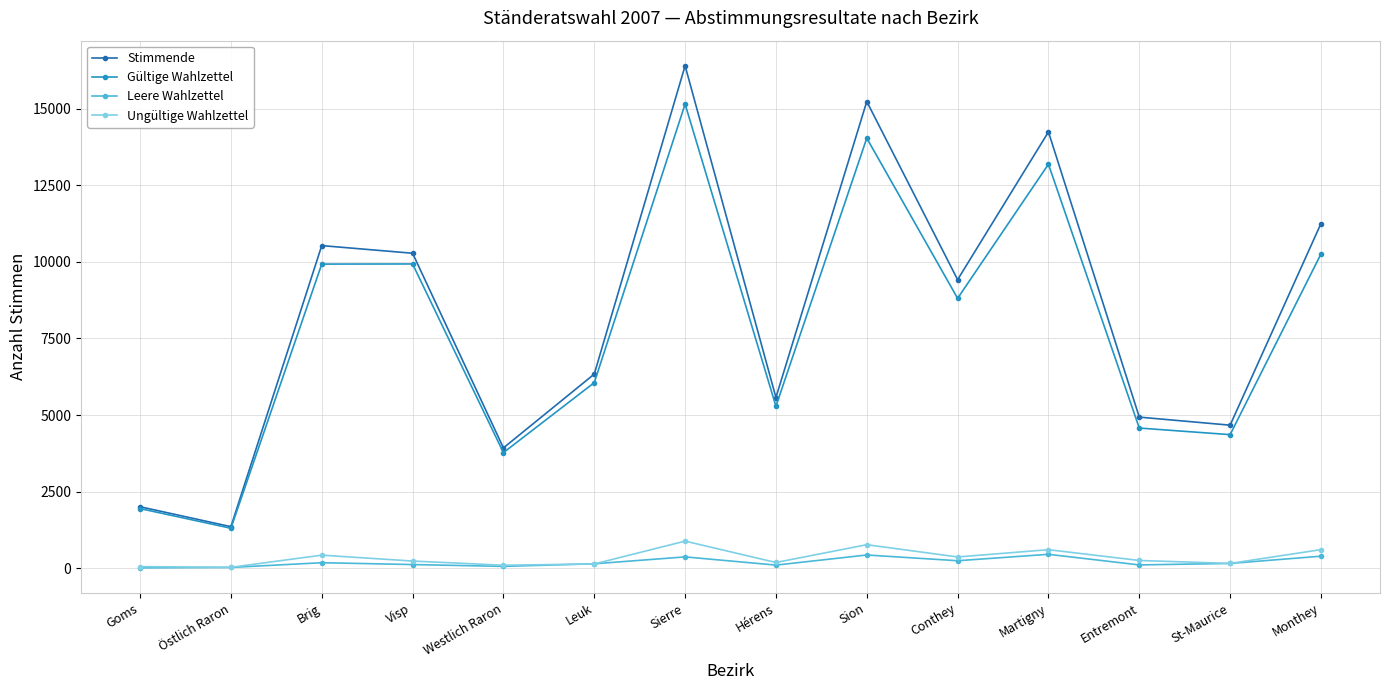

Where is Gültige Wahlzettel nearest to the value 8226?

Conthey